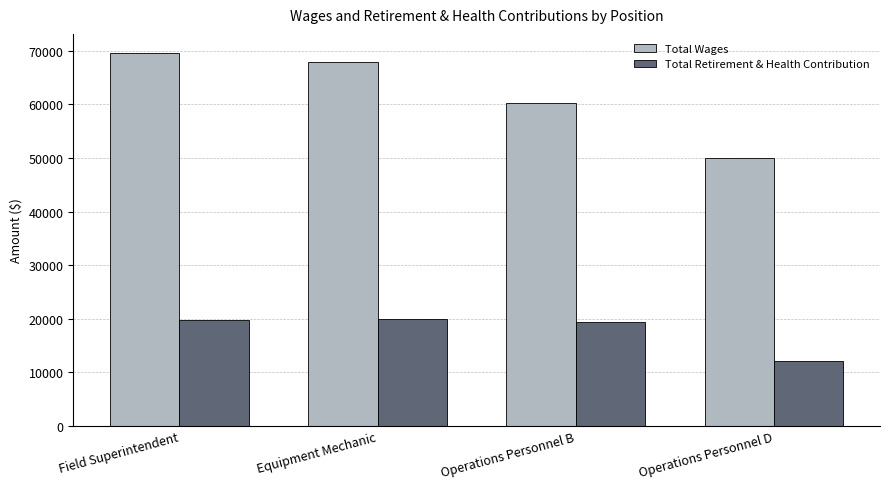

What is the difference between the maximum and second lowest values in the Total Wages series?

9445